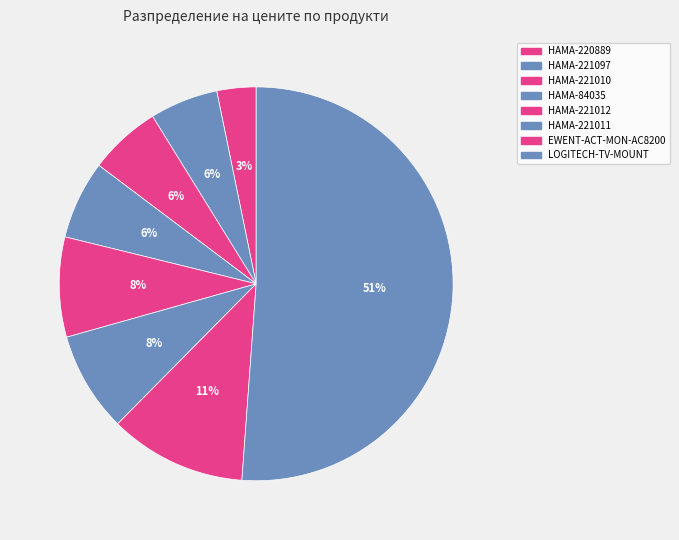

How many slices are in this pie chart?

8